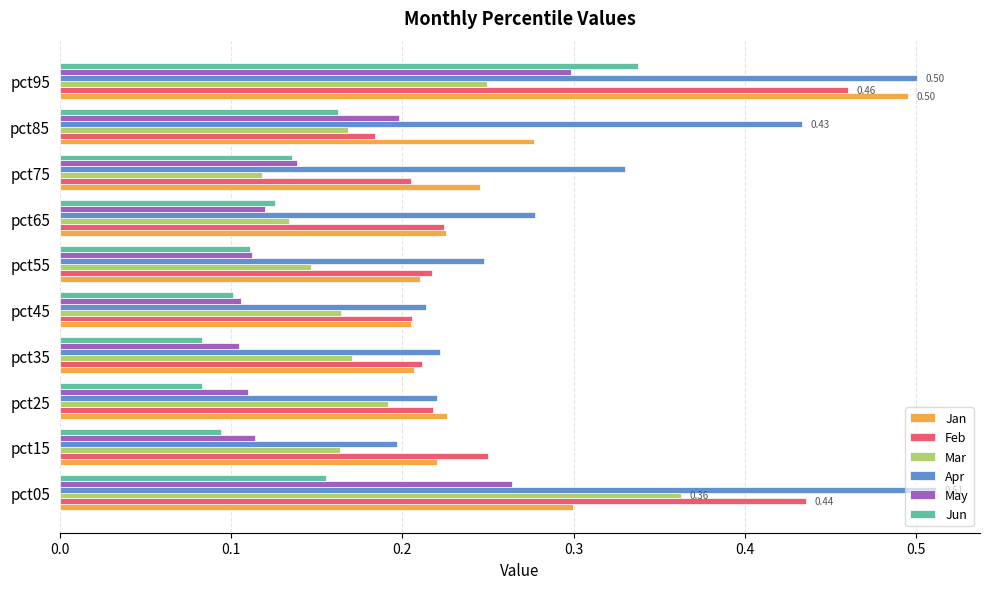

Which series has the largest total across all categories?

Apr